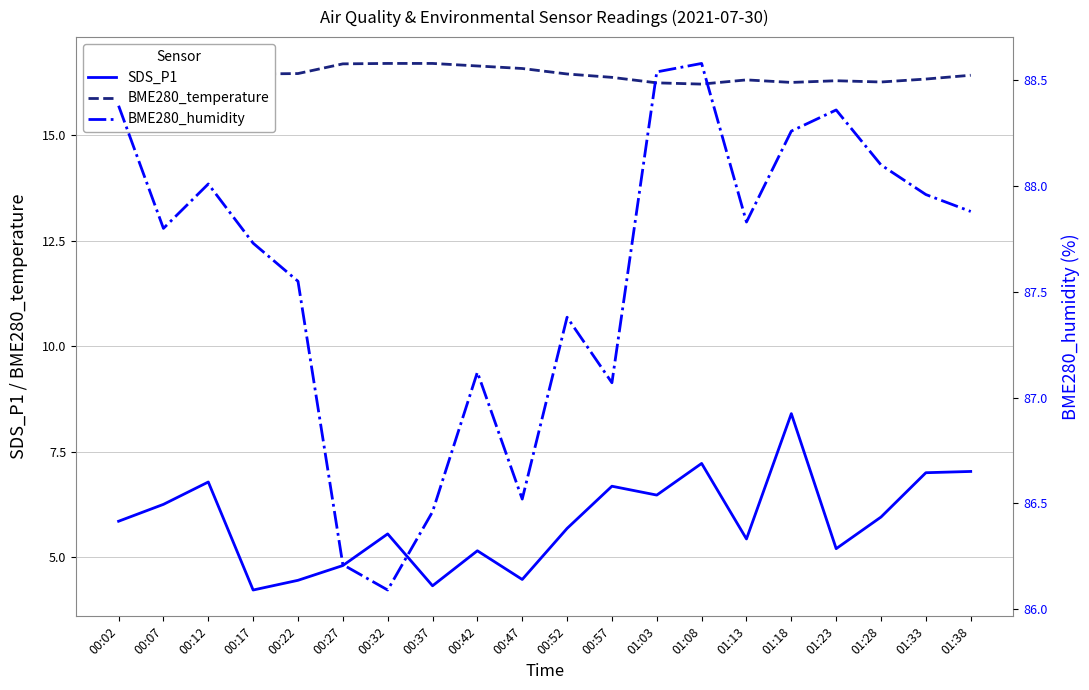

Reading left to right, list all the values displayed in this chart.

SDS_P1: 00:02=5.8	00:07=6.2	00:12=6.8	00:17=4.2	00:22=4.5	00:27=4.8	00:32=5.5	00:37=4.3	00:42=5.2	00:47=4.5	00:52=5.7	00:57=6.7	01:03=6.5	01:08=7.2	01:13=5.4	01:18=8.4	01:23=5.2	01:28=6.0	01:33=7.0	01:38=7.0
BME280_temperature: 00:02=16.4	00:07=16.5	00:12=16.5	00:17=16.4	00:22=16.5	00:27=16.7	00:32=16.7	00:37=16.7	00:42=16.6	00:47=16.6	00:52=16.4	00:57=16.4	01:03=16.2	01:08=16.2	01:13=16.3	01:18=16.2	01:23=16.3	01:28=16.3	01:33=16.3	01:38=16.4
BME280_humidity: 00:02=88.4	00:07=87.8	00:12=88.0	00:17=87.7	00:22=87.5	00:27=86.2	00:32=86.1	00:37=86.5	00:42=87.1	00:47=86.5	00:52=87.4	00:57=87.1	01:03=88.5	01:08=88.6	01:13=87.8	01:18=88.3	01:23=88.4	01:28=88.1	01:33=88.0	01:38=87.9